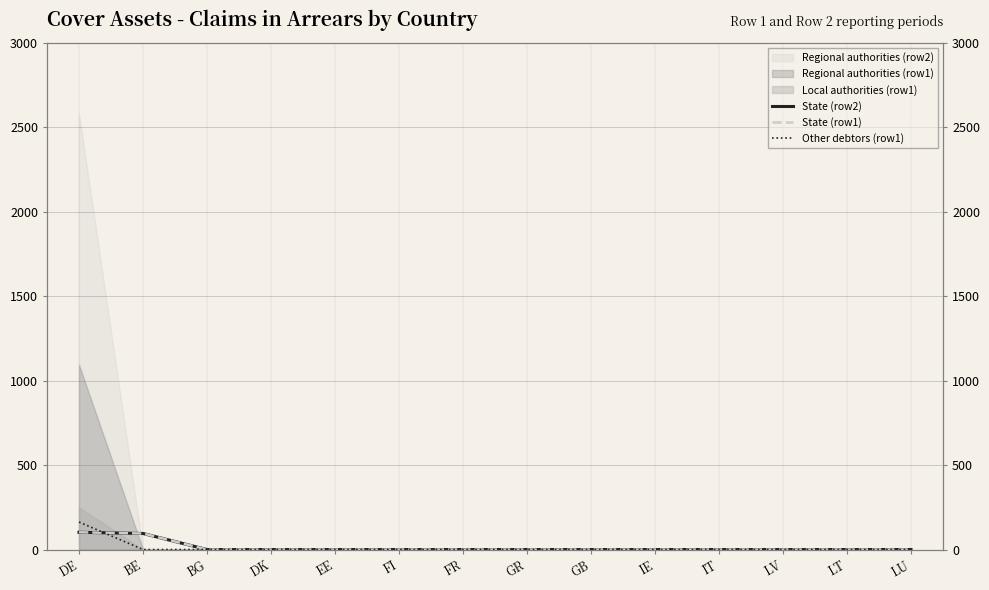

The Other debtors (row1) series shows -76.6 at FI. True or false?

False